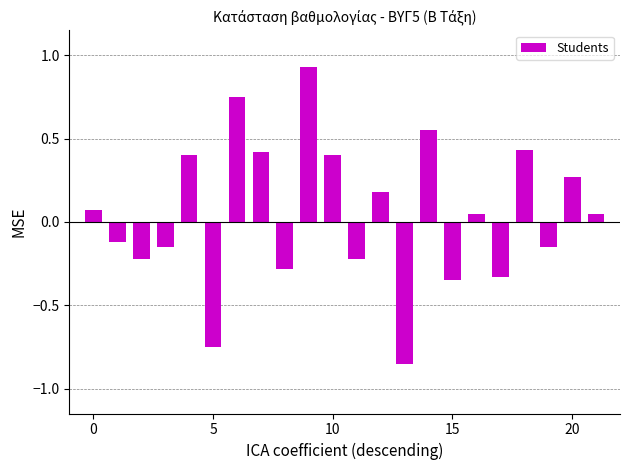

How many bars are there in total?

22